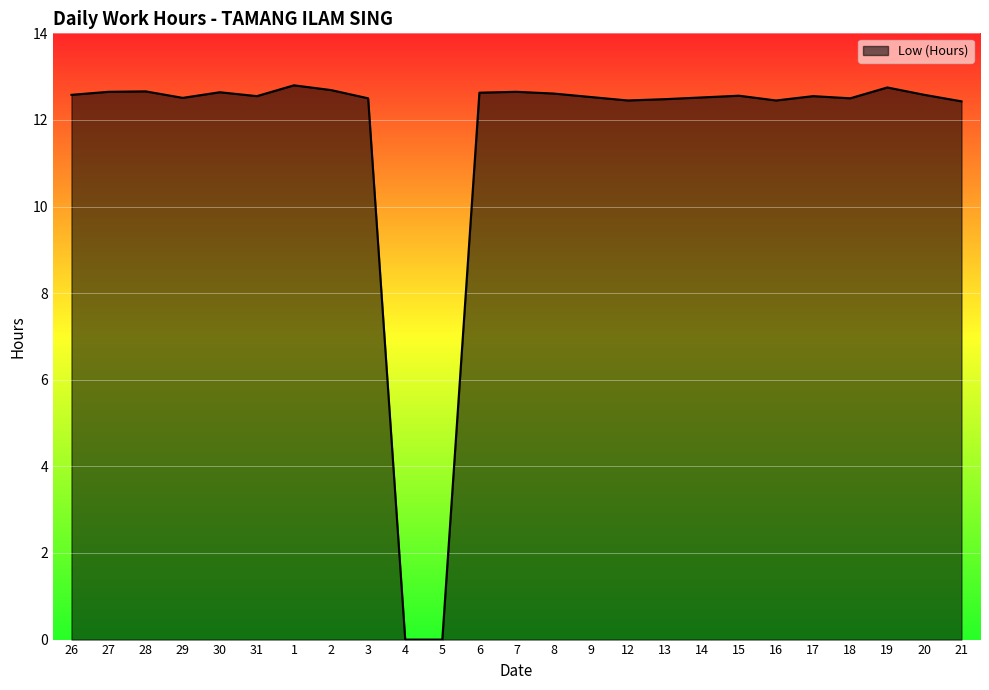

Does the chart have visible grid lines?

Yes